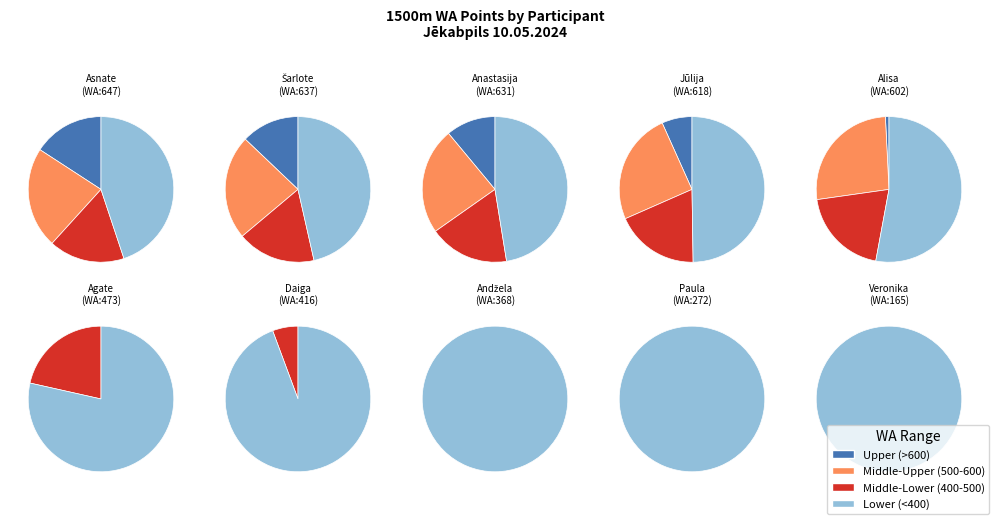

What is the ratio of the value at Anastasija Dzierkale to the value at Andžela Suseja?

1.7